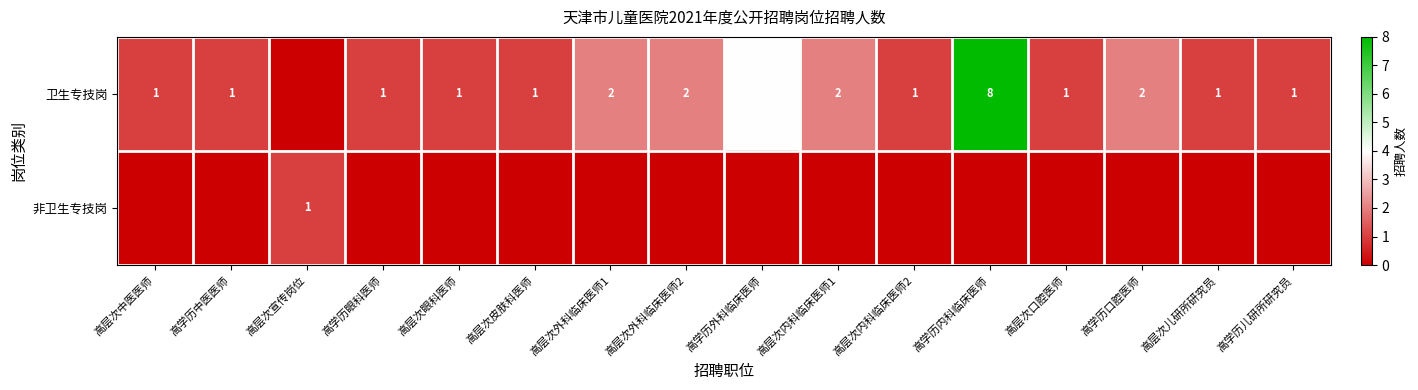

Is it true that 卫生专技岗 equals 1 at 高学历儿研所研究员?

True